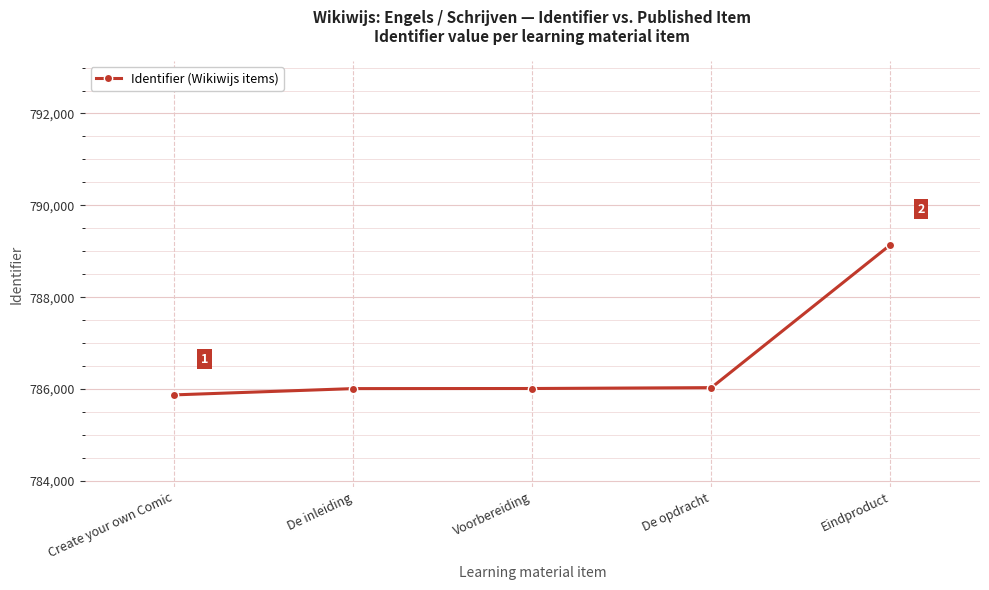

What is the label of the 2nd point from the left?

De inleiding